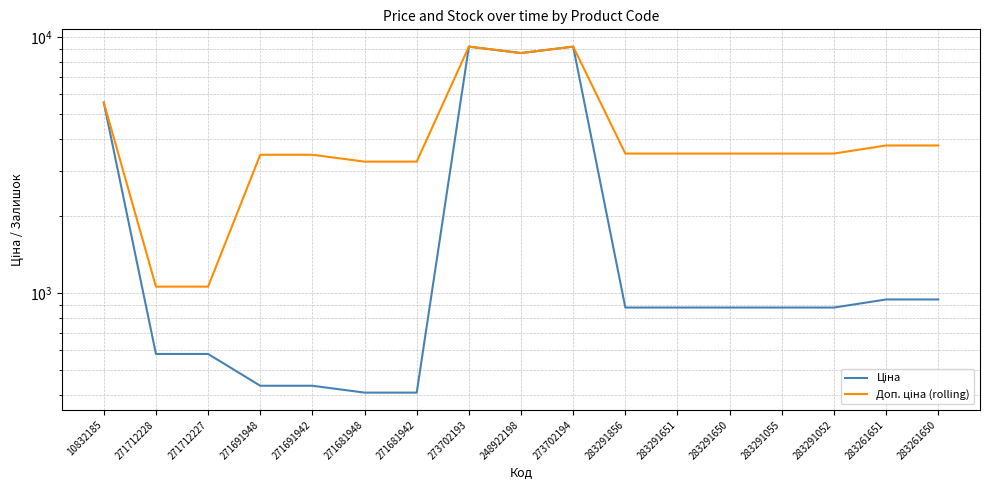

Where is Доп. ціна (rolling) nearest to the value 5128?

10832185